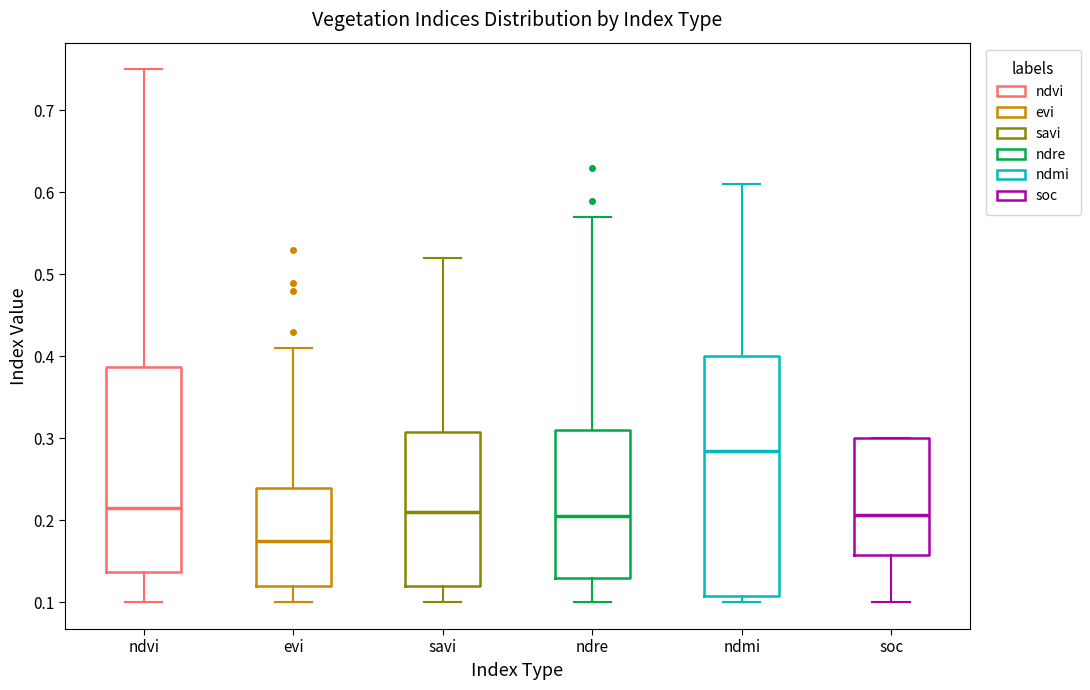

Which box's median line is the highest?

ndmi